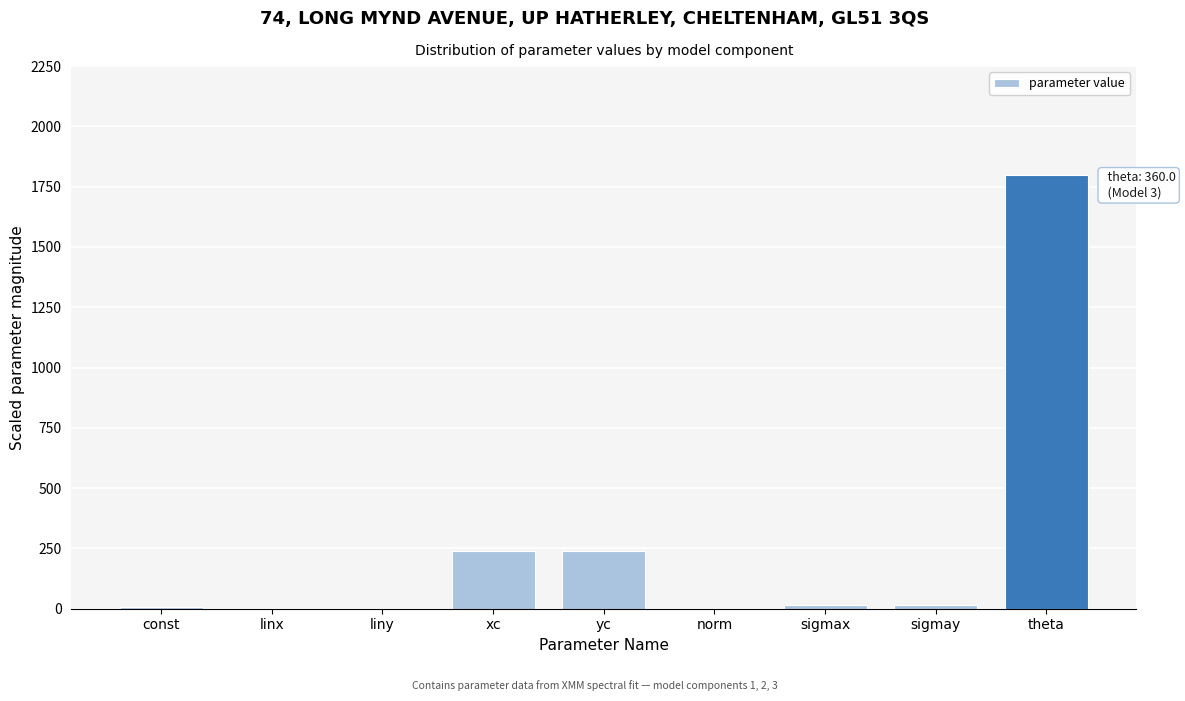

What is the maximum value shown in the chart?

1800